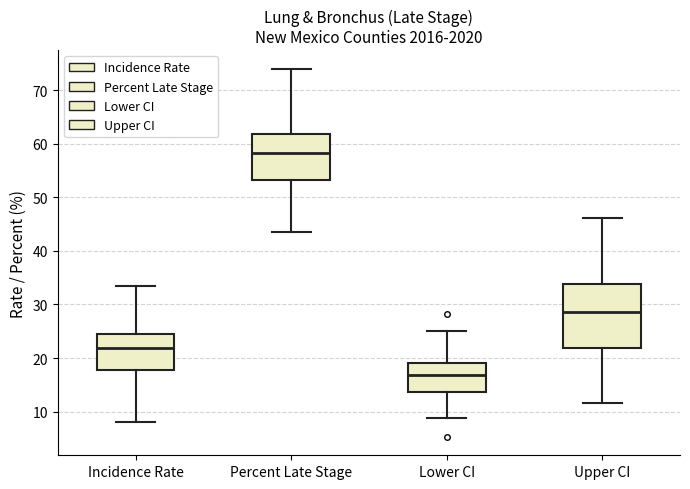

Where is the upper edge of the box for Incidence Rate on the y-axis? The values are not printed on the chart, so give them approximately, as read against the axis.

25